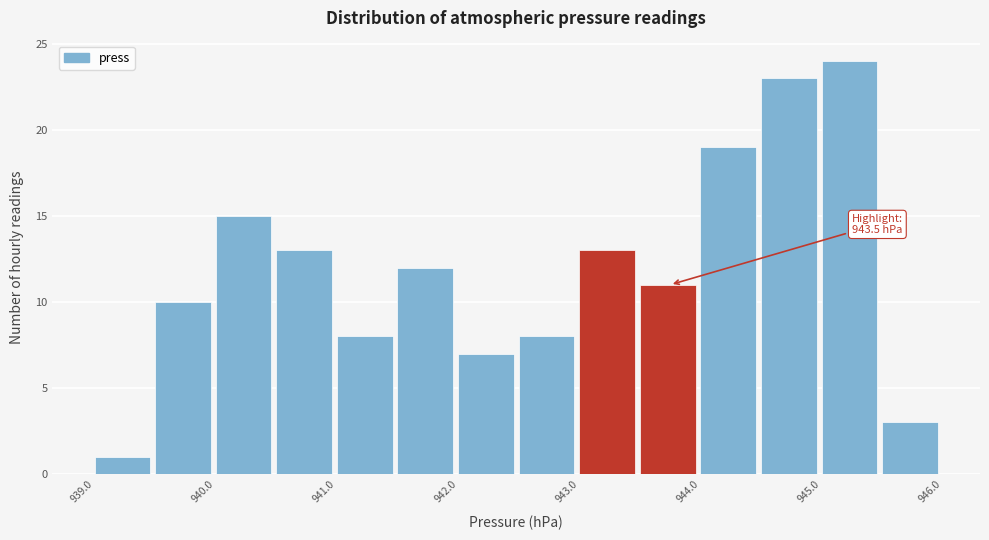

Which range on the x-axis has the tallest bar?

945.0 to 945.5